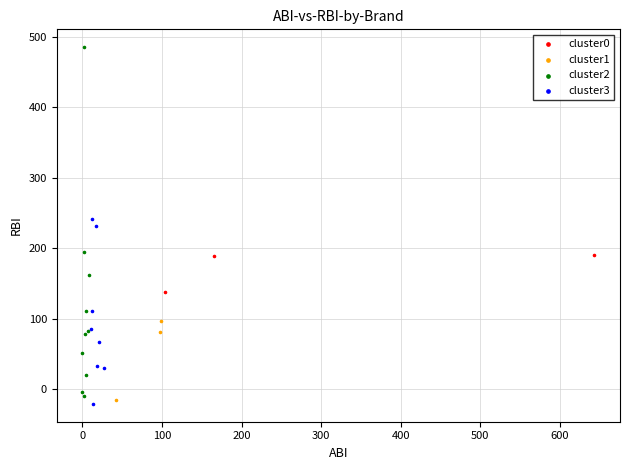

Which series contains the highest Y value?

cluster2